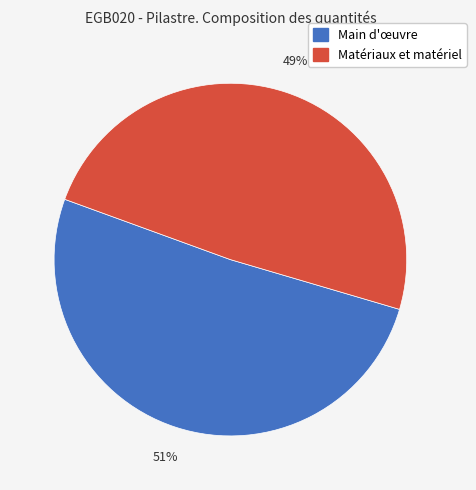

To the nearest percent, what is the difference between the largest and smallest slice percentages?

2%